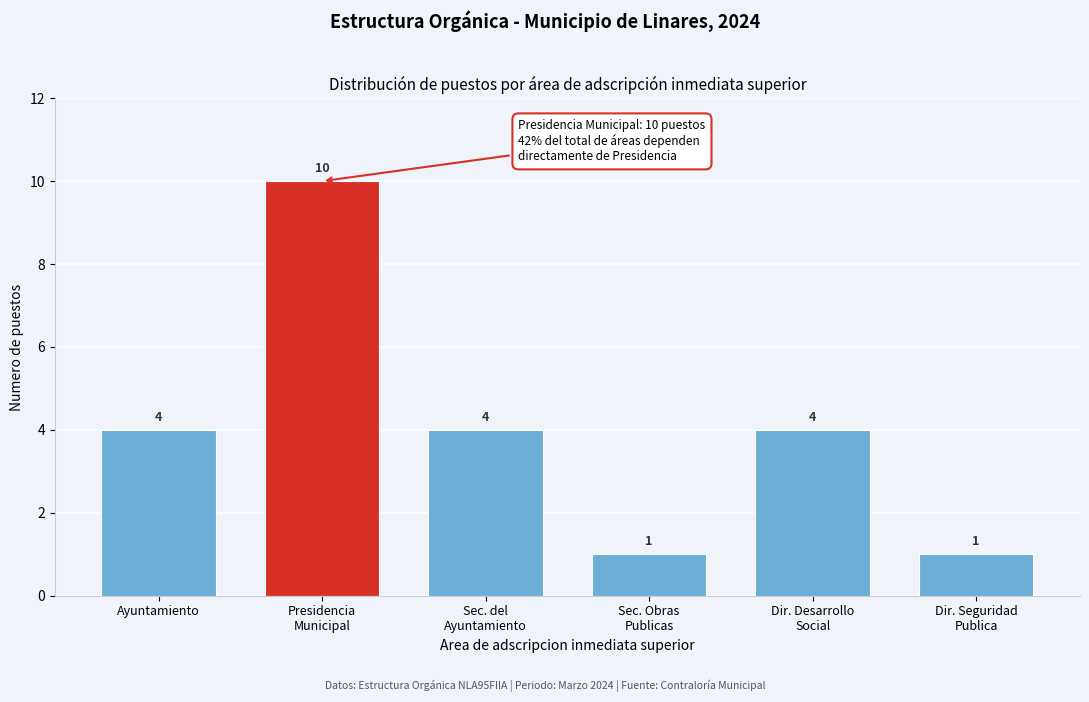

Reading left to right, list all the values displayed in this chart.

4	10	4	1	4	1